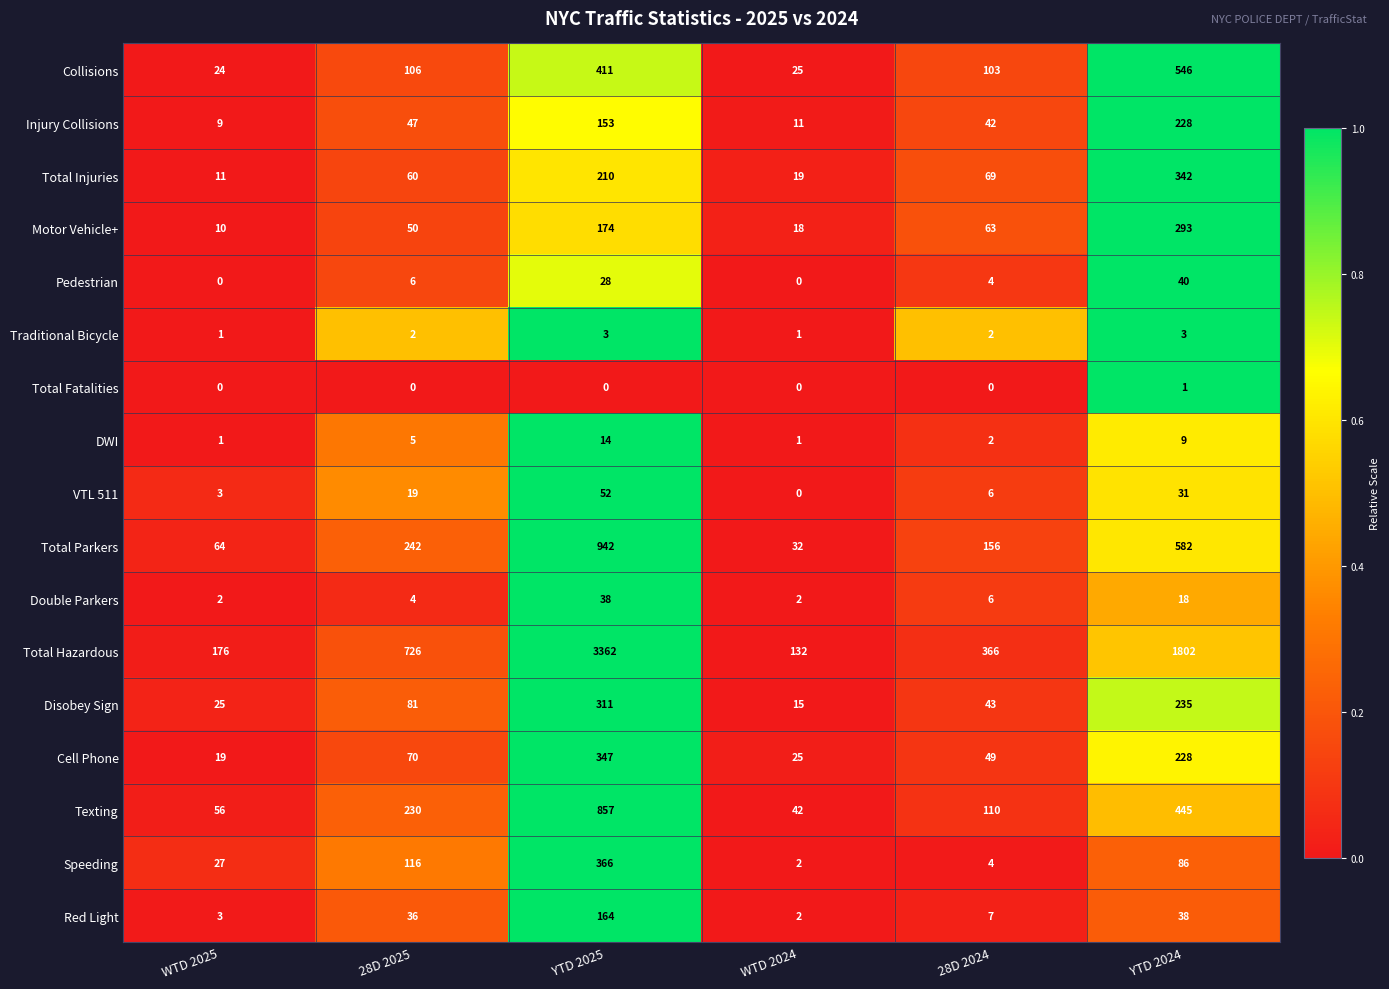

Is it true that Double Parkers equals 18 at YTD 2024?

True